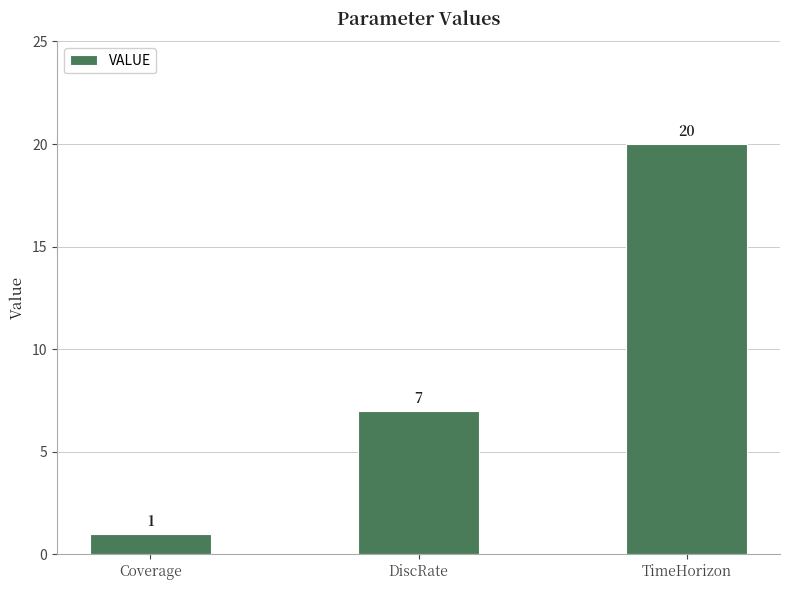

What is the approximate value at Coverage?

1